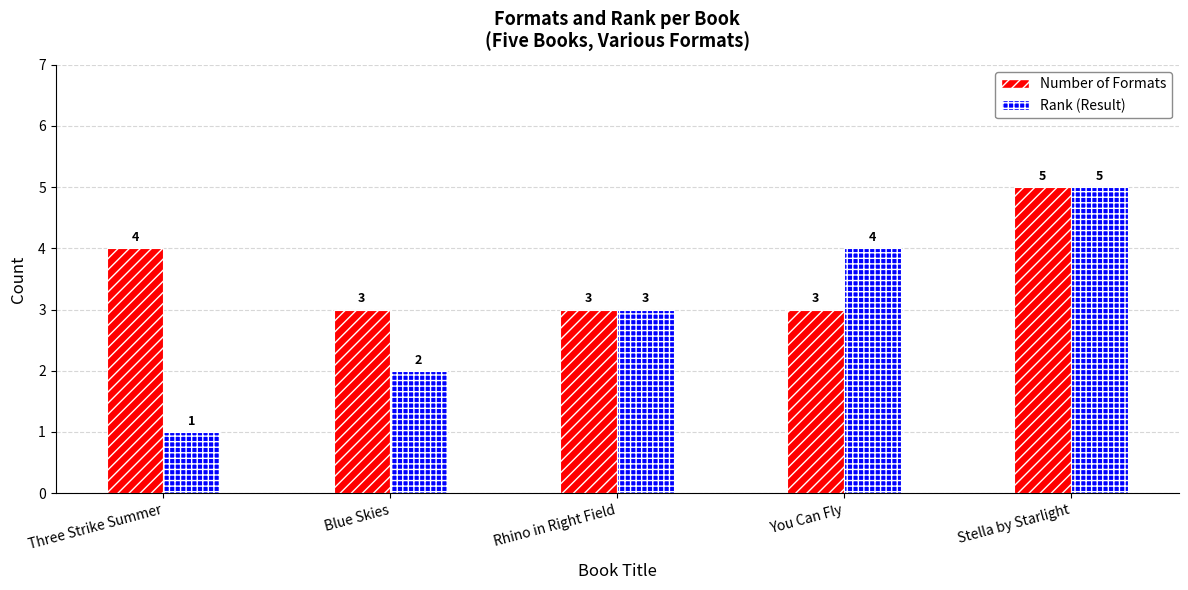

What value does the Rank (Result) series have at You Can Fly?

4